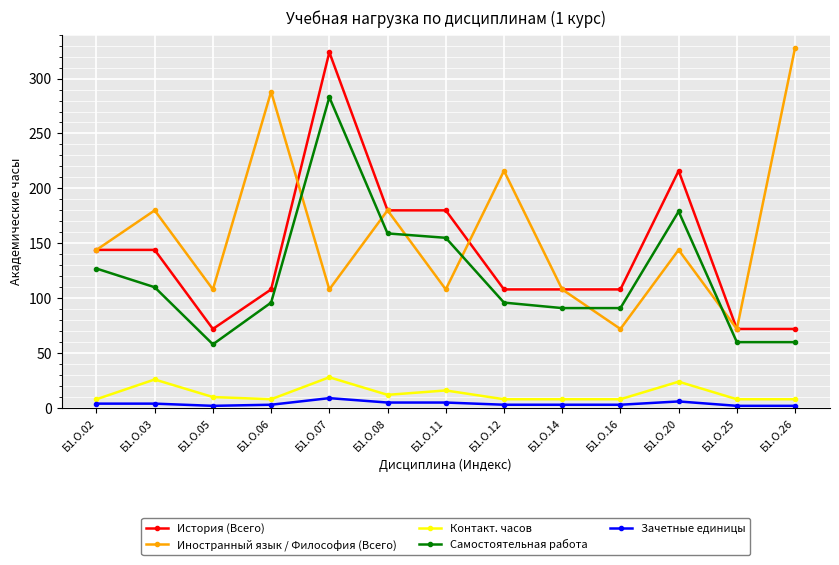

Is the value of История (Всего) at Б1.О.06 greater than the value of Контакт. часов at Б1.О.05?

Yes